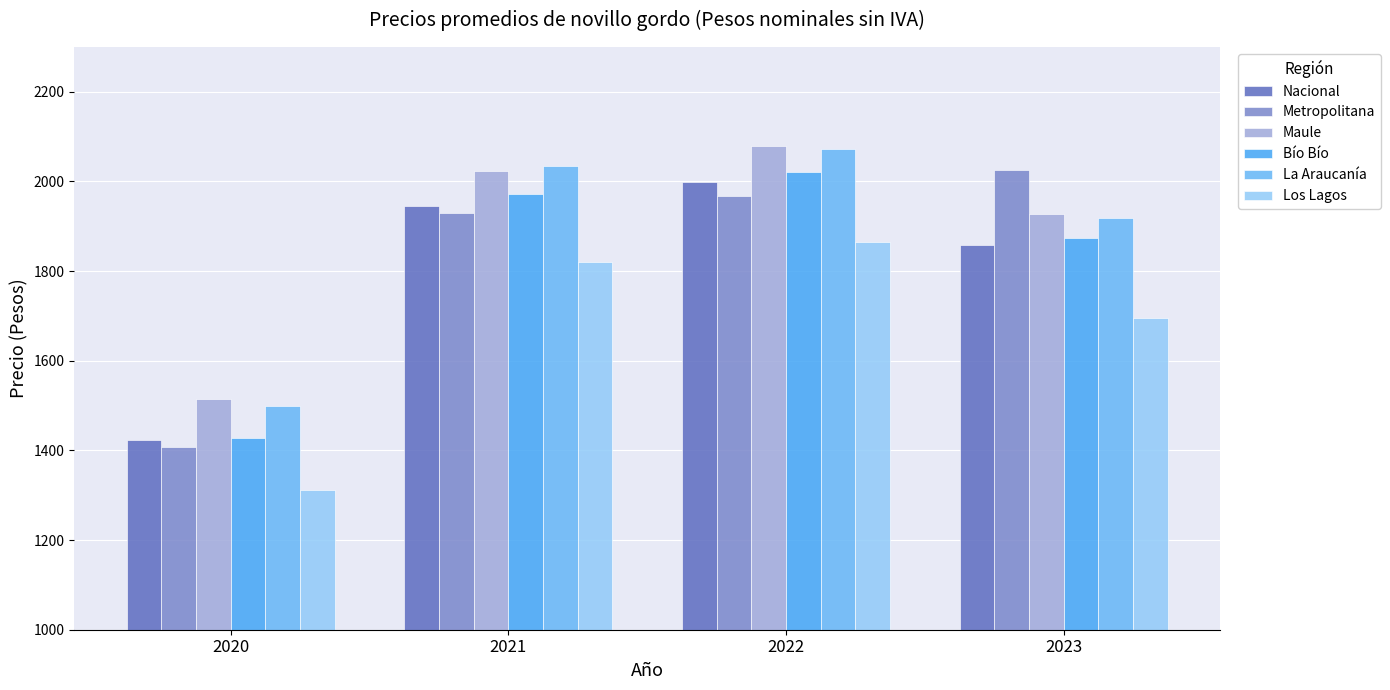

What is the average value of the Metropolitana series?

1832.6